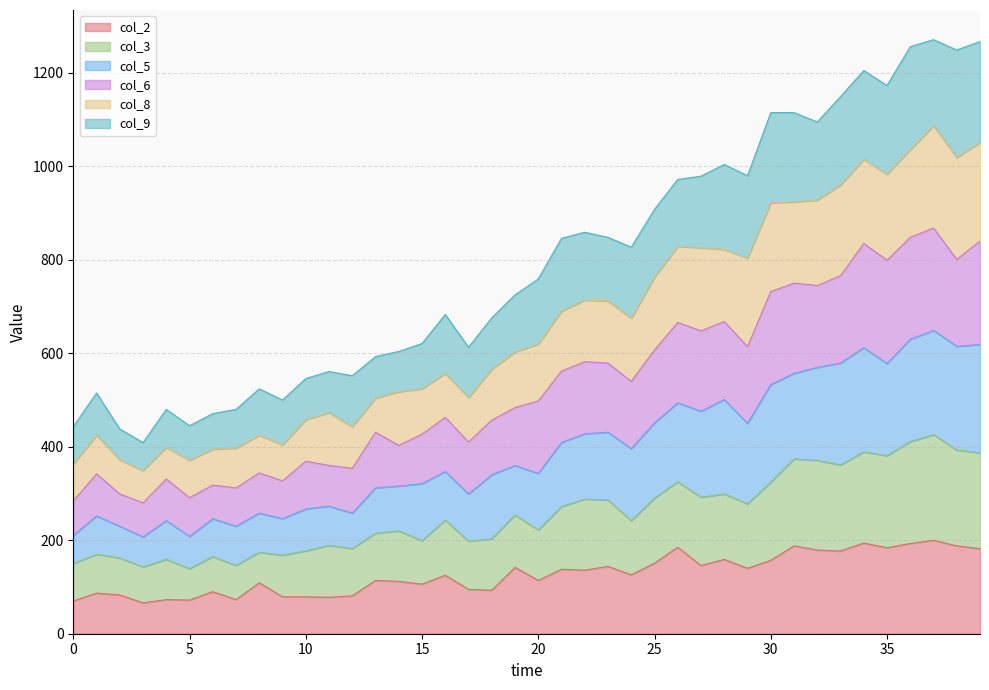

Where is the first local minimum for col_6?

3